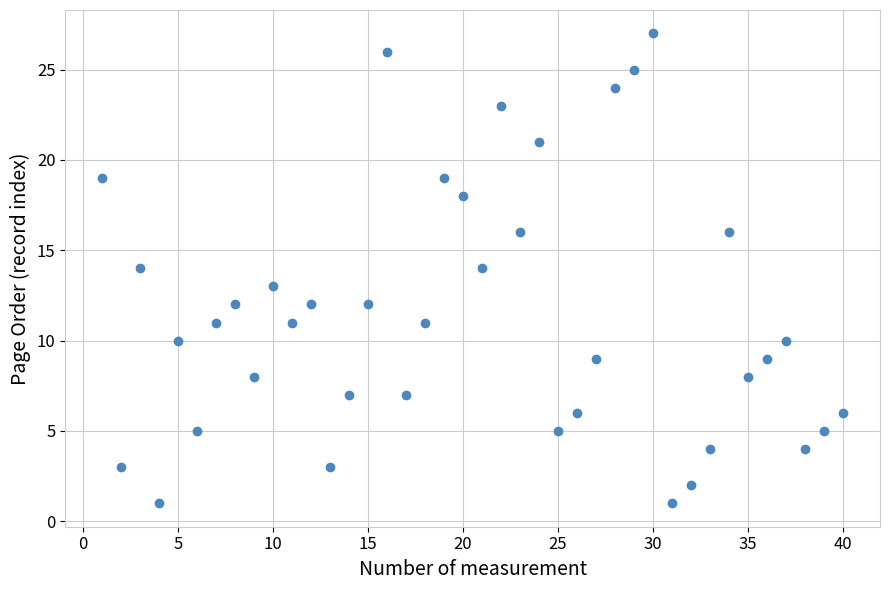

What is the range of X values (max minus min)?

39